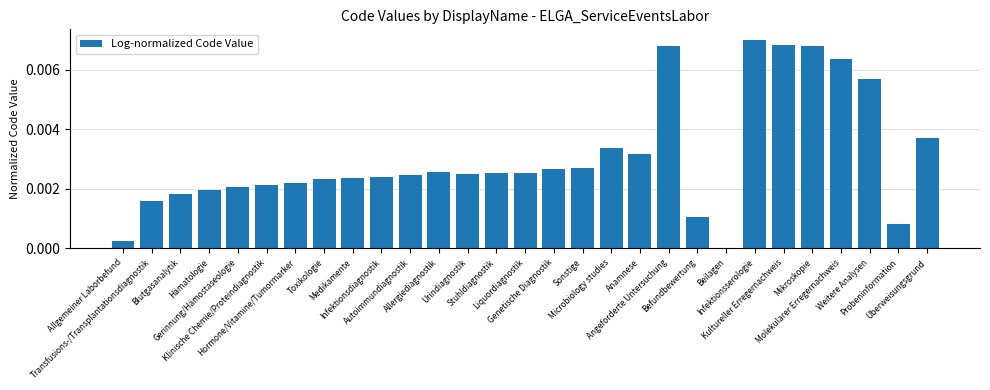

What is the sum of all values?

0.1